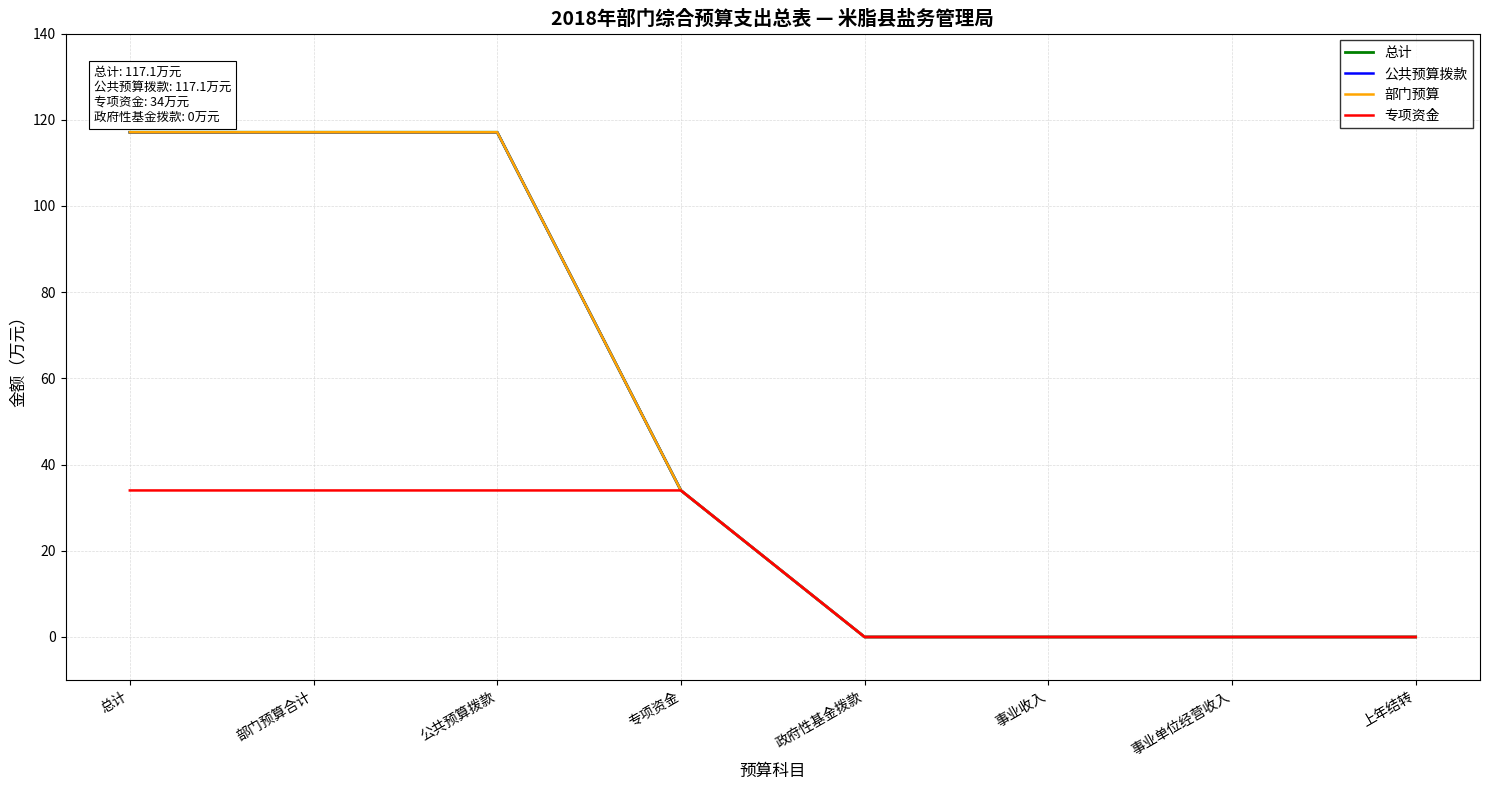

Which category has the highest value in the 总计 series?

总计